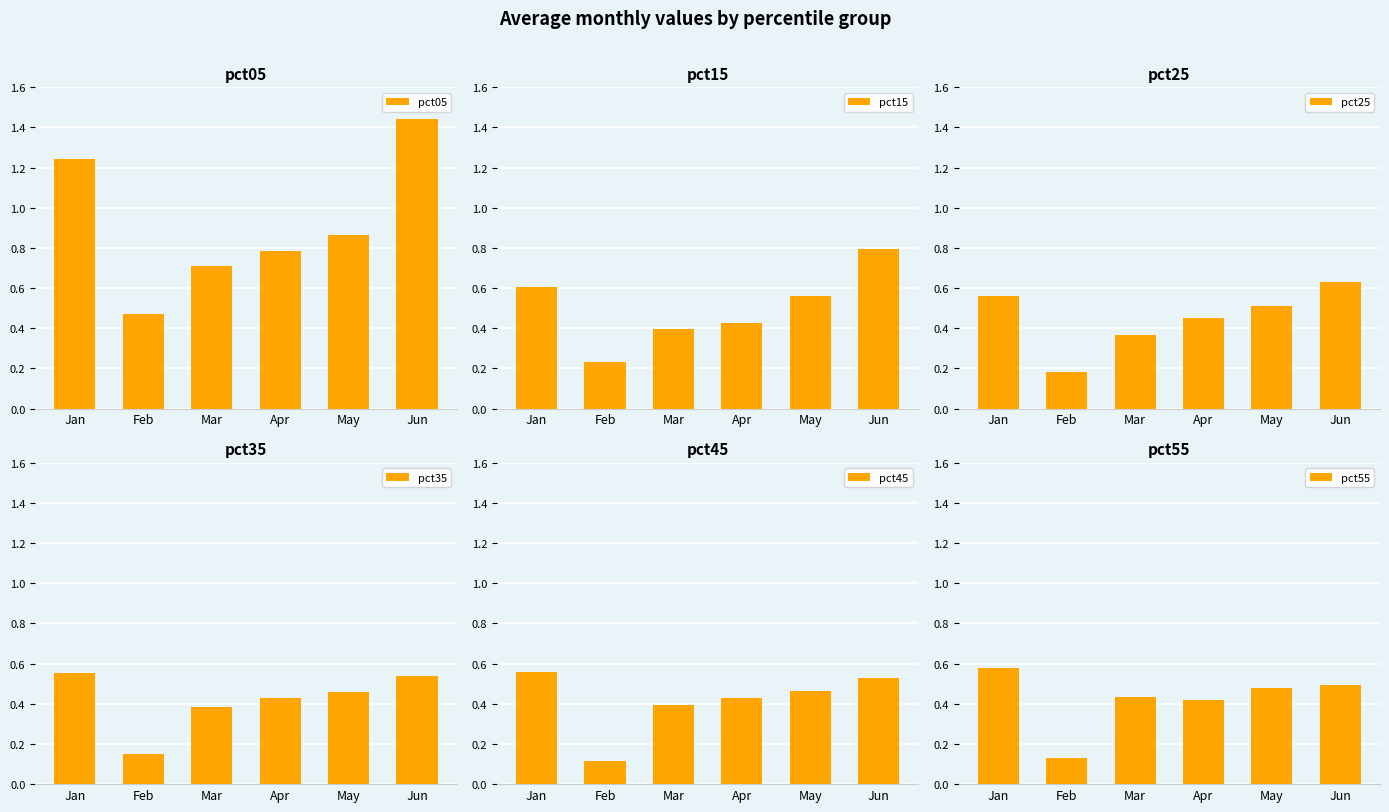

Between Jan and Apr, which series saw the biggest shift?

pct05